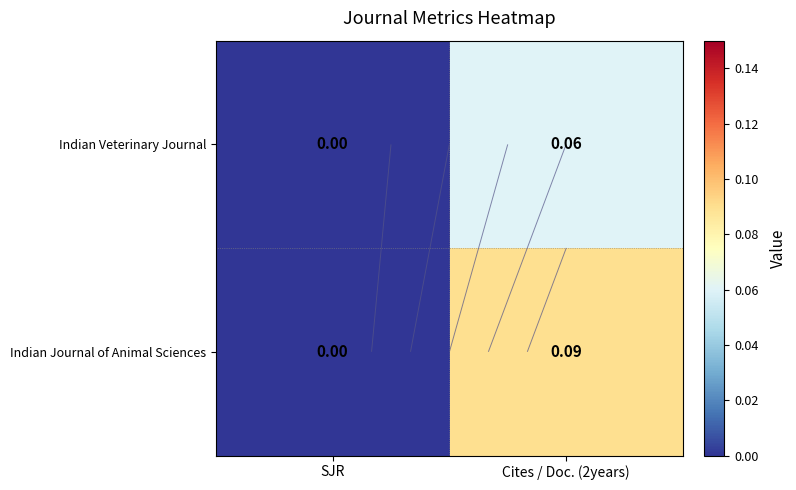

Rank the categories by Indian Veterinary Journal value from lowest to highest.

SJR, Cites / Doc. (2years)